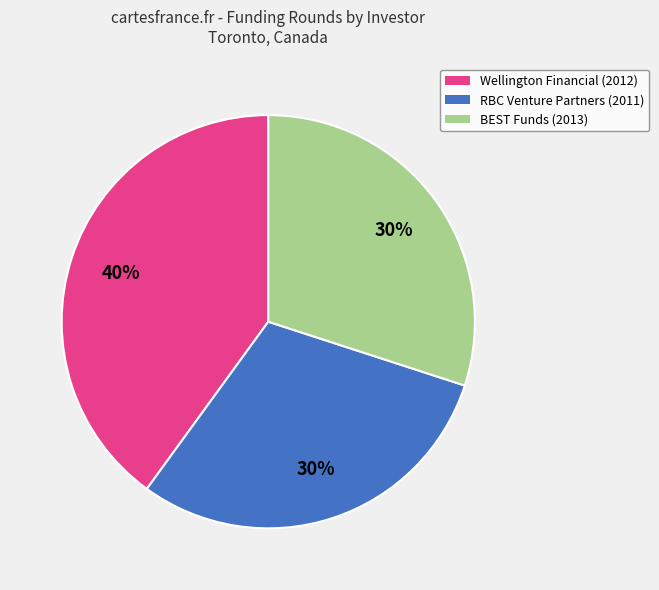

How many segments does this pie chart have?

3